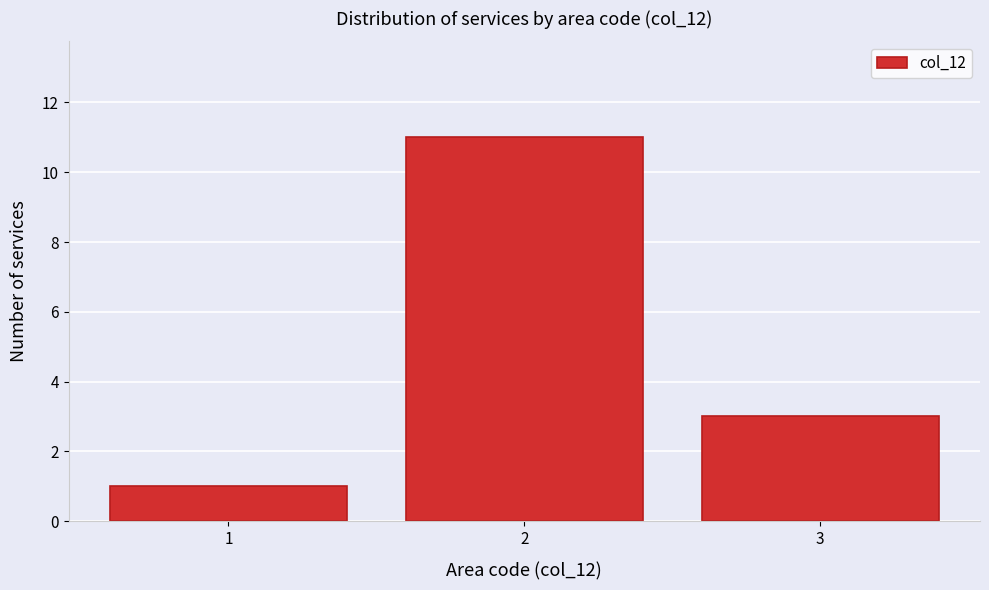

Reading left to right, transcribe this chart: for each bar, give the range it covers on the x-axis and its height. The values are not printed on the chart, so give them approximately, as read against the axis.

0.5 to 1.5: 1
1.5 to 2.5: 11
2.5 to 3.5: 3